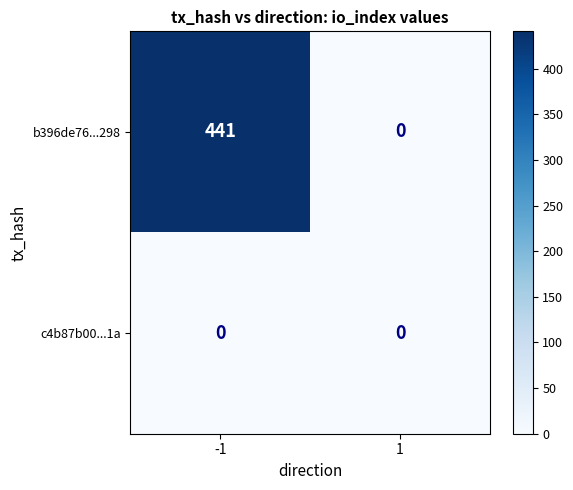

Rank the series by their maximum value, from lowest to highest.

c4b87b00...1a, b396de76...298